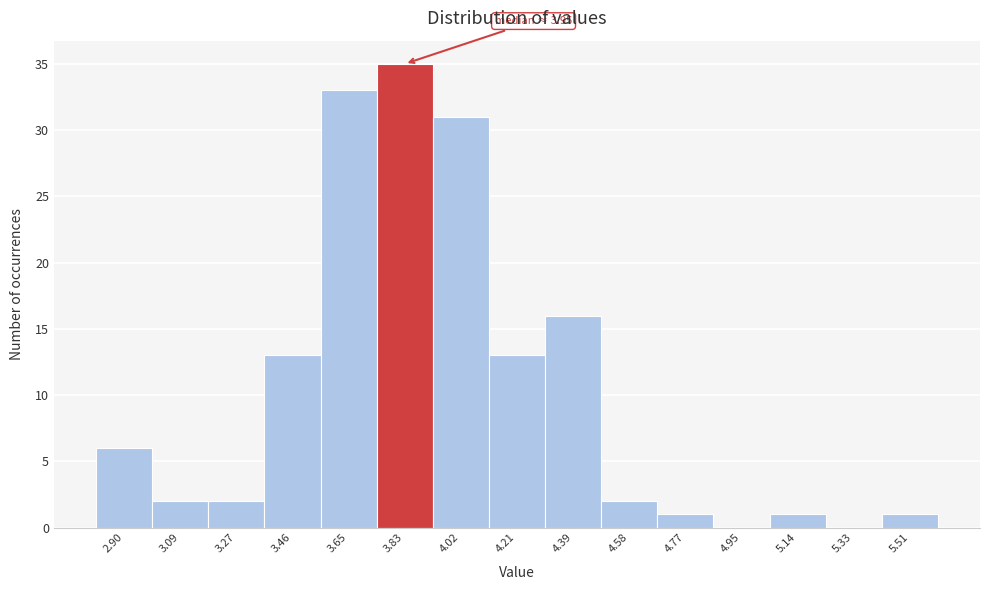

Reading left to right, transcribe all the data shown in this chart.

2.90=6	3.09=2	3.27=2	3.46=13	3.65=33	3.83=35	4.02=31	4.21=13	4.39=16	4.58=2	4.77=1	4.95=0	5.14=1	5.33=0	5.51=1